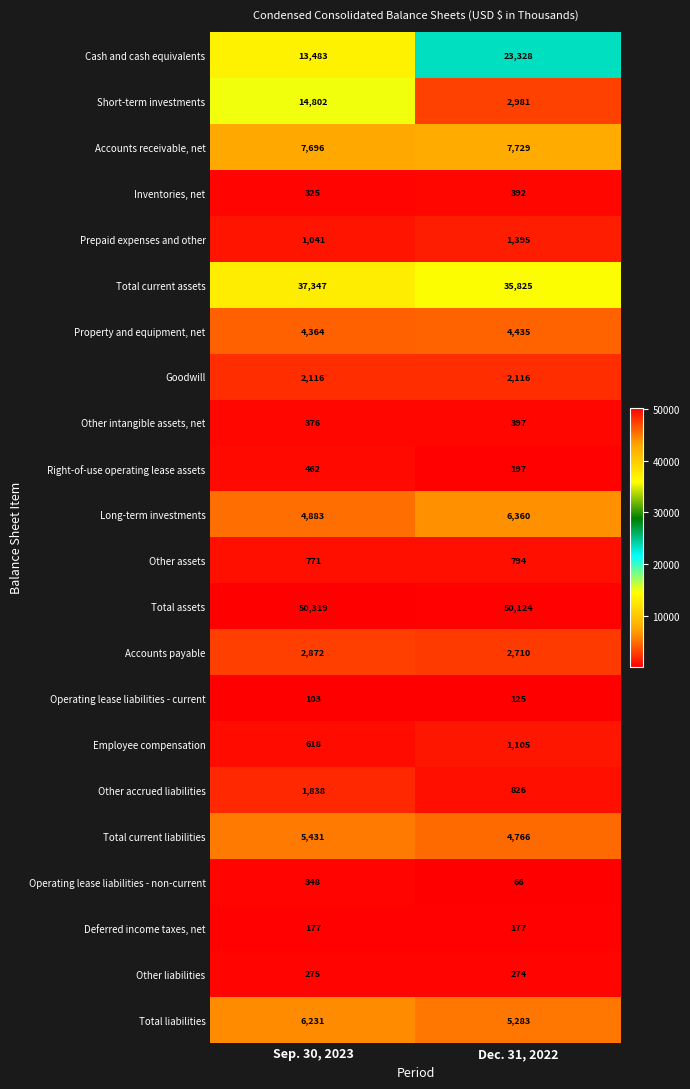

Rank the series by their maximum value, from highest to lowest.

Total assets, Total current assets, Cash and cash equivalents, Short-term investments, Accounts receivable, net, Long-term investments, Total liabilities, Total current liabilities, Property and equipment, net, Accounts payable, Goodwill, Other accrued liabilities, Prepaid expenses and other, Employee compensation, Other assets, Right-of-use operating lease assets, Other intangible assets, net, Inventories, net, Operating lease liabilities - non-current, Other liabilities, Deferred income taxes, net, Operating lease liabilities - current